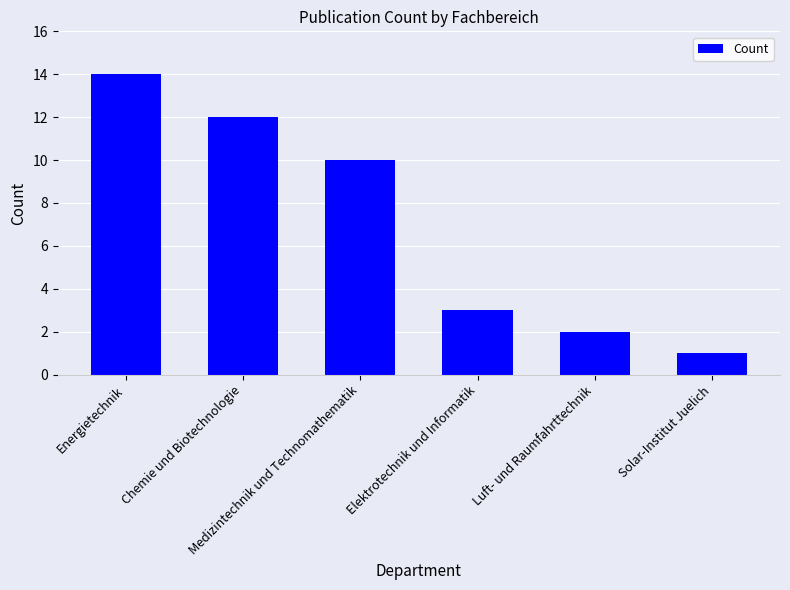

What value does the data have at Chemie und Biotechnologie, to the nearest 5?

10